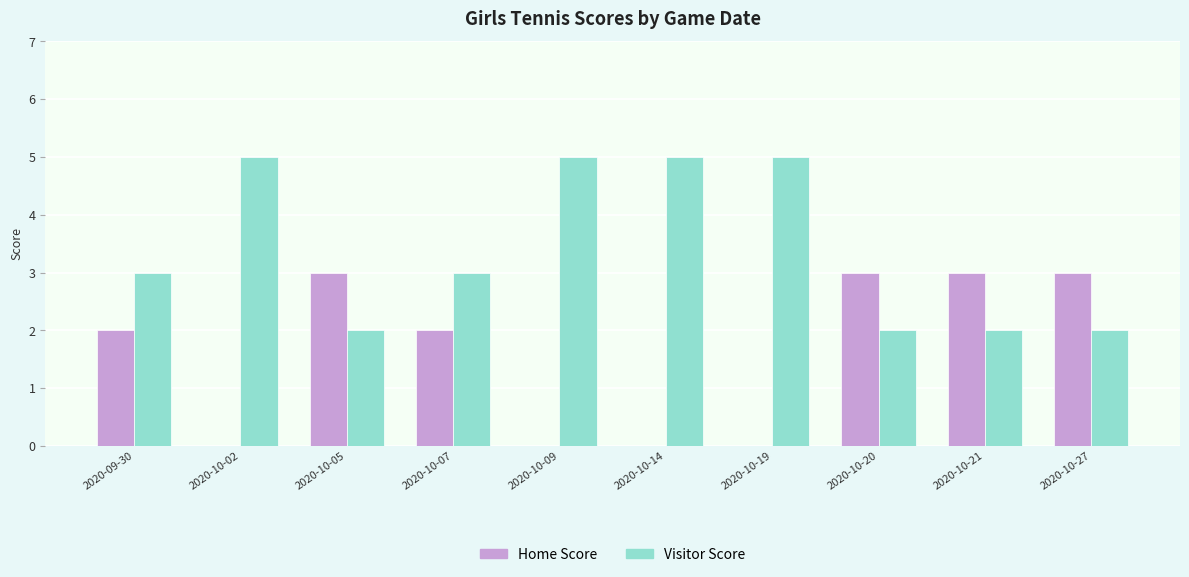

What is the highest value of the Visitor Score series?

5